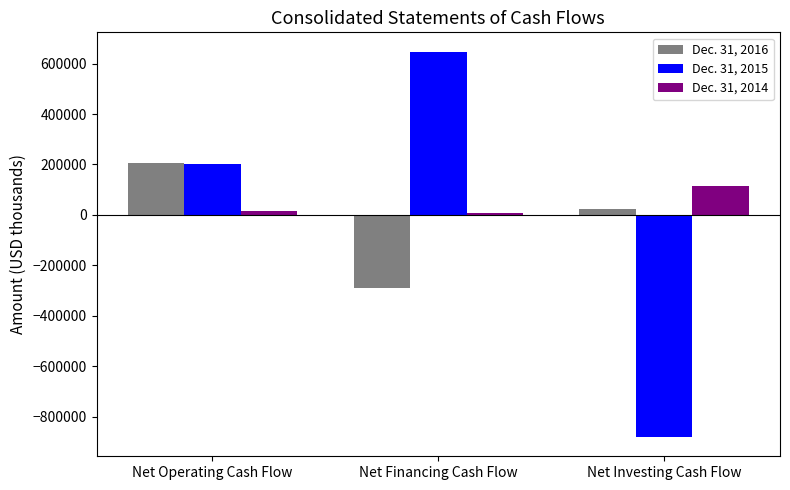

Rank the series by their average value, from highest to lowest.

Dec. 31, 2014, Dec. 31, 2015, Dec. 31, 2016